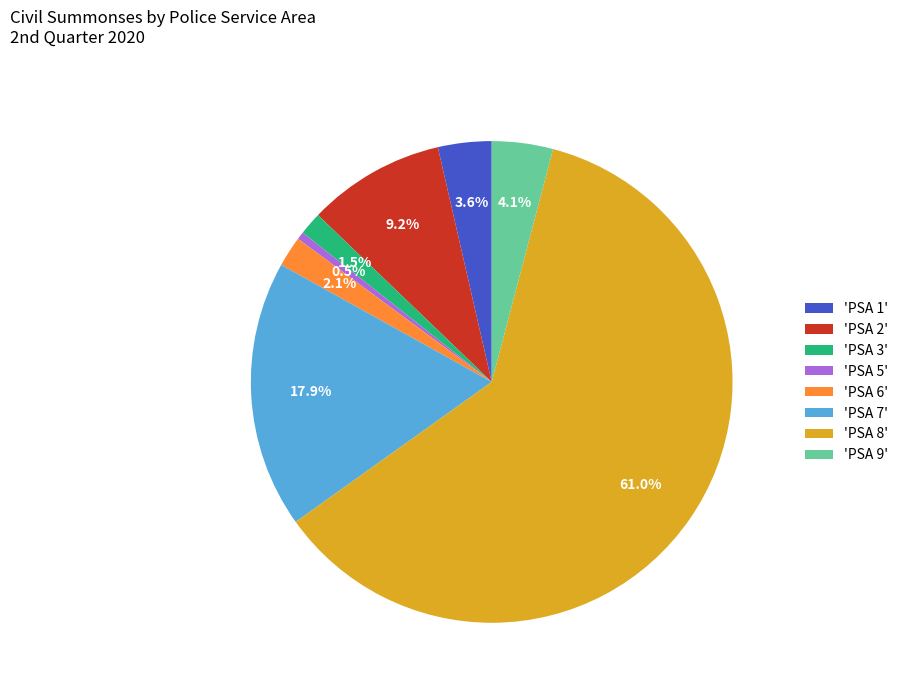

Which category has the biggest portion of the pie?

'PSA 8'